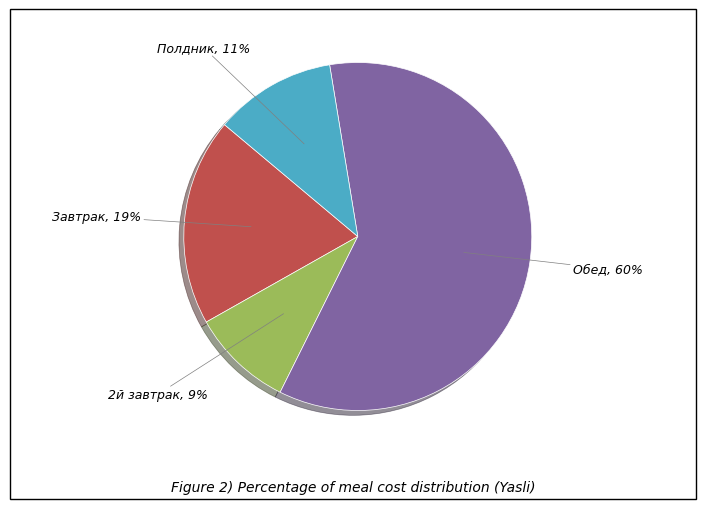

Approximately how many times larger is the value at Завтрак compared to Обед?

0.3